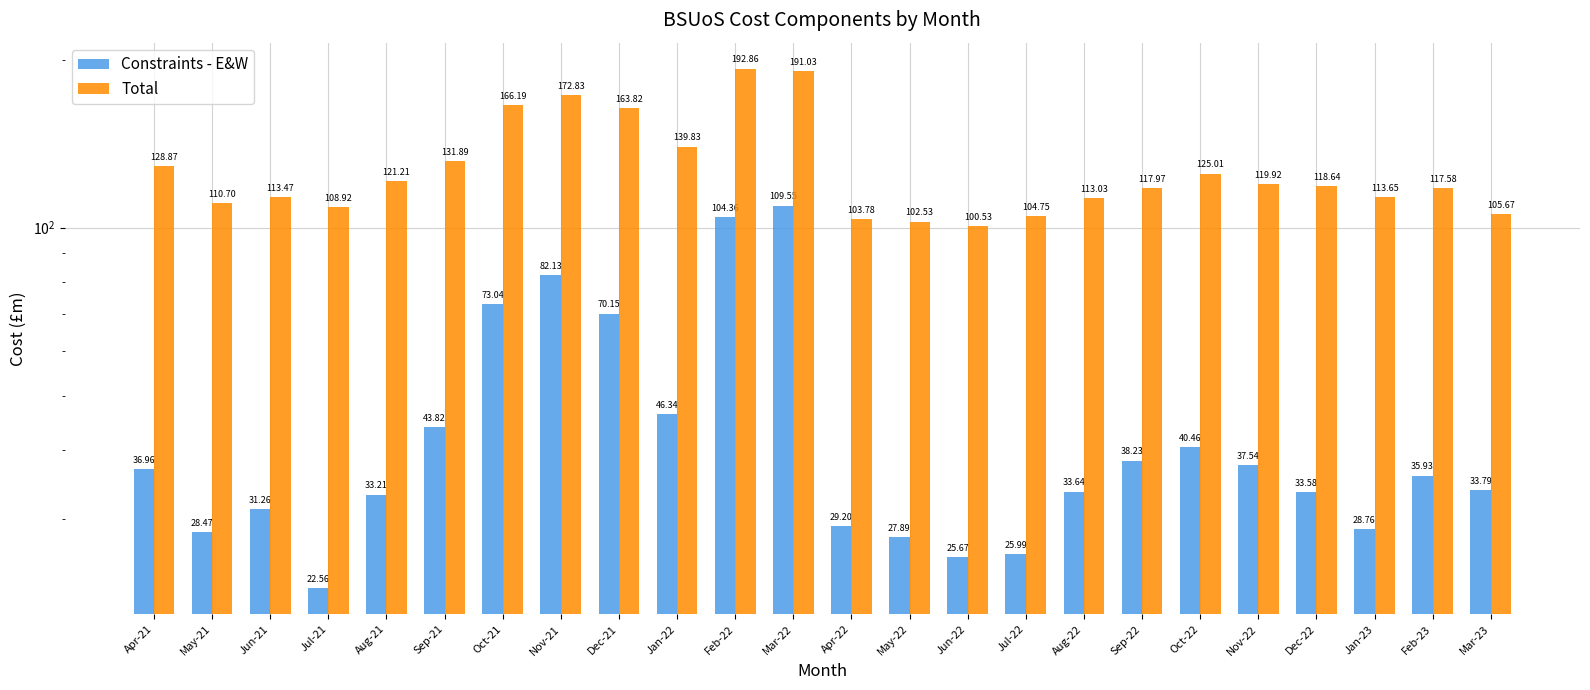

The Total series shows 226.2 at Sep-21. True or false?

False